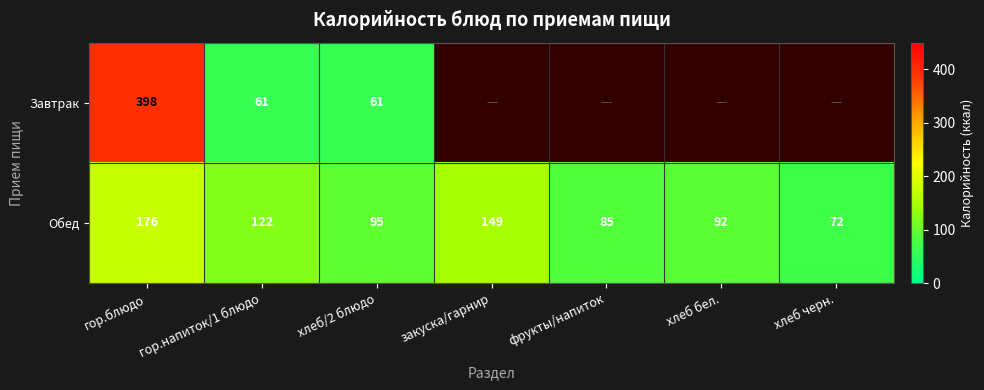

The value of Обед at хлеб/2 блюдо is 30.5. True or false?

False